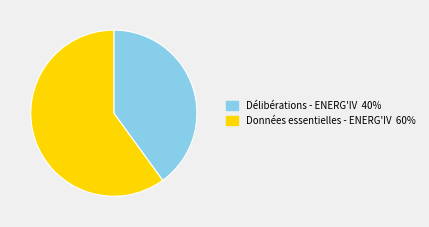

How many slices are in this pie chart?

2